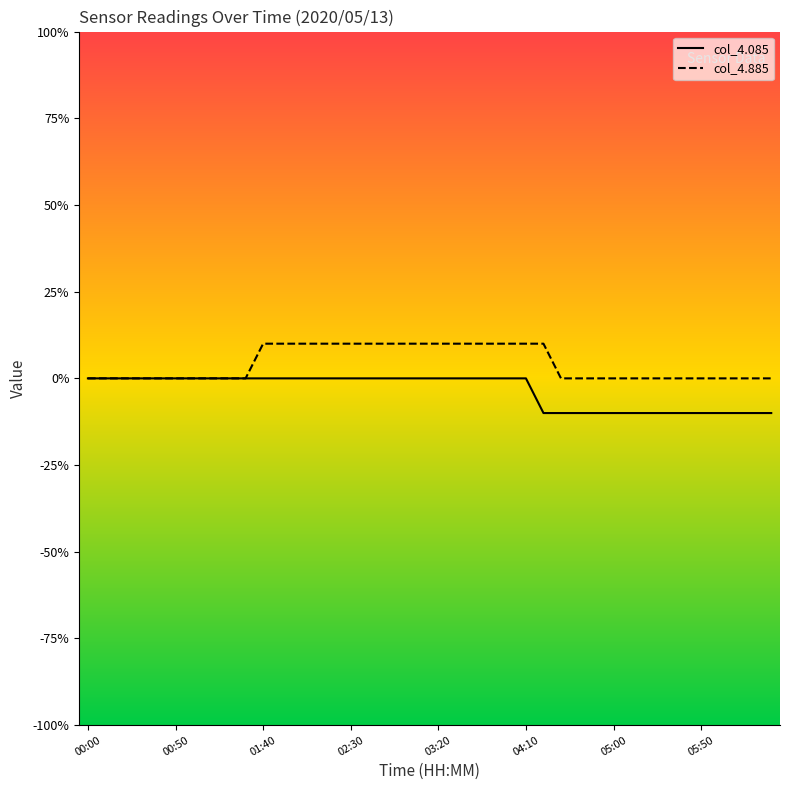

What is the smallest value displayed?

-0.1